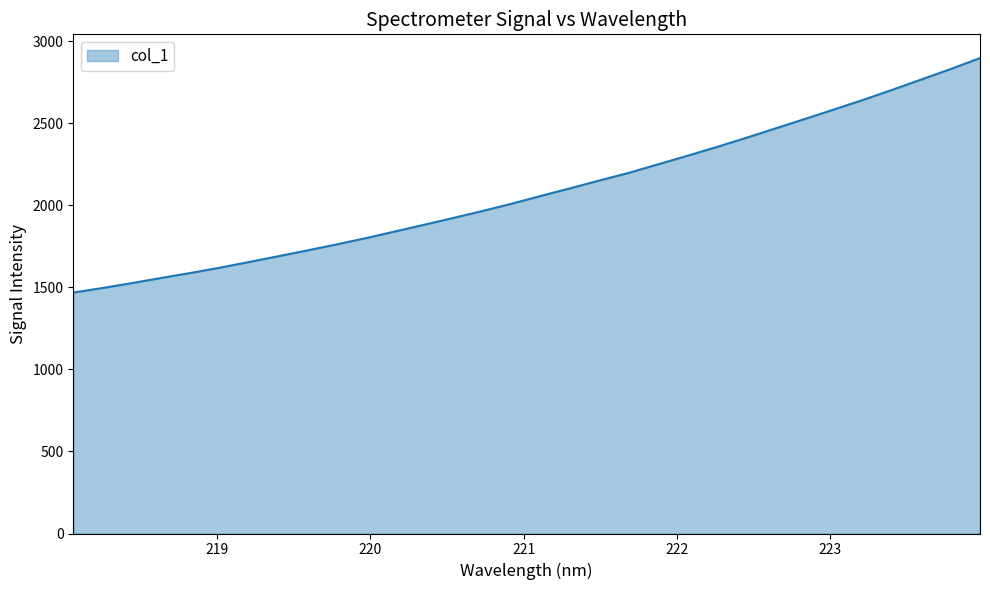

What is the difference between the maximum and minimum values?

1428.3